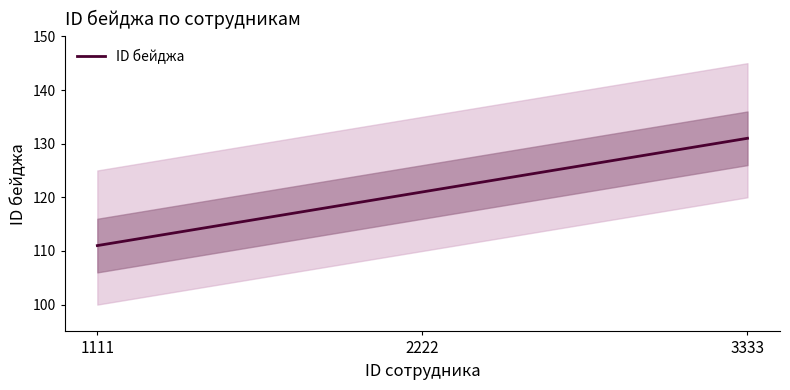

What is the difference between the maximum and minimum values?

20